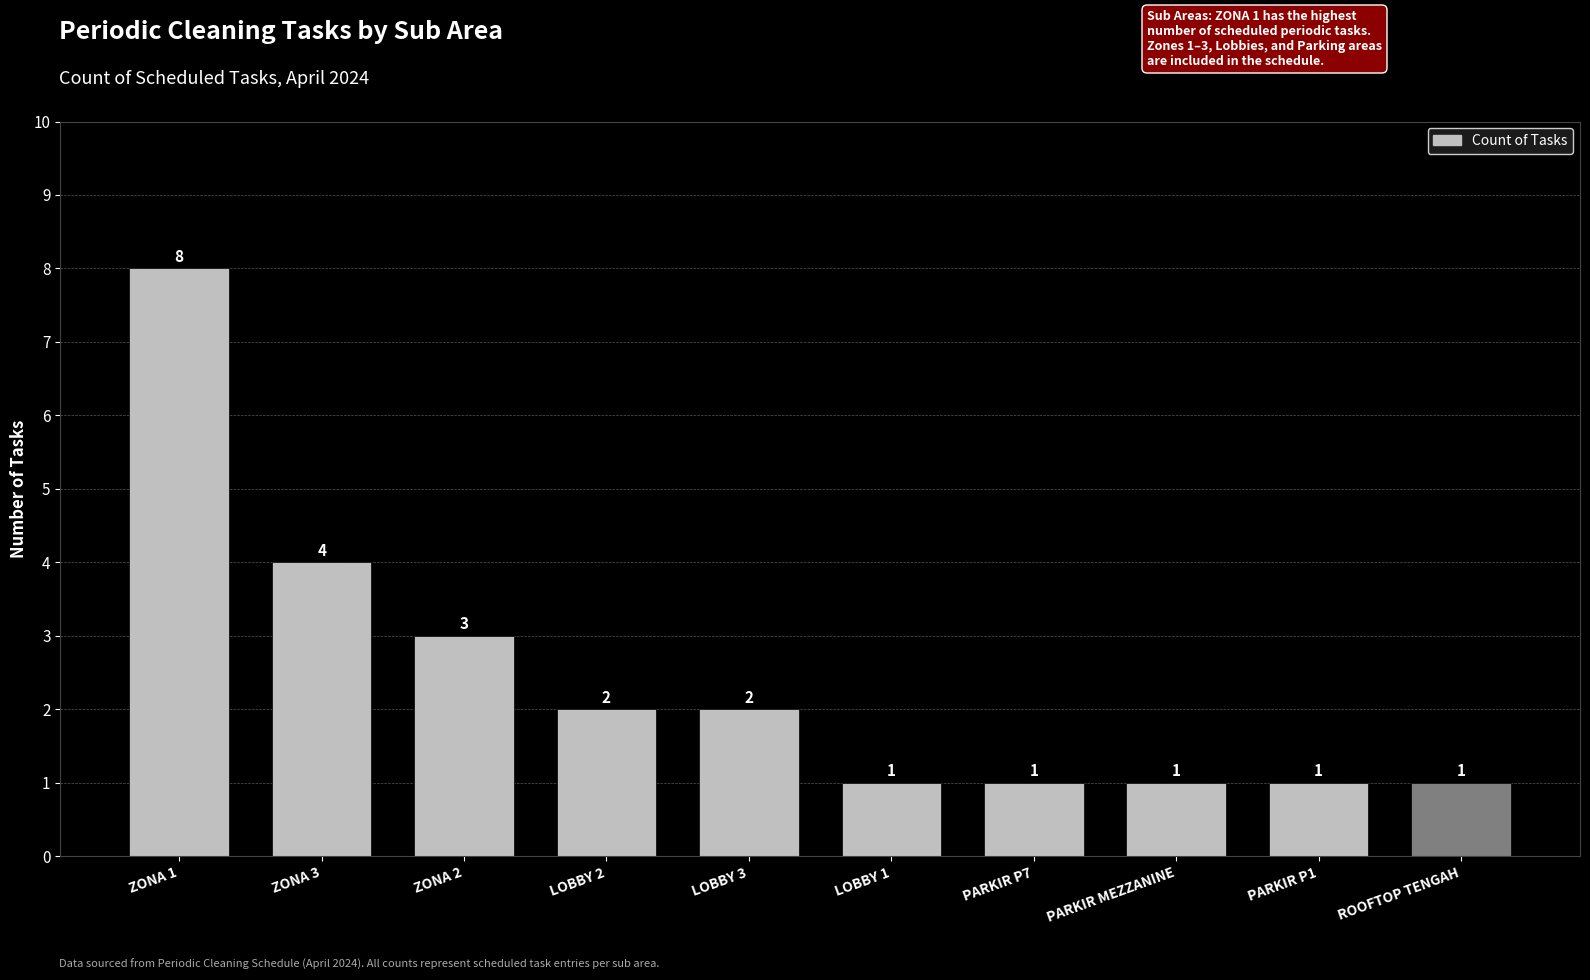

Is it true that the value at PARKIR MEZZANINE is 2?

False